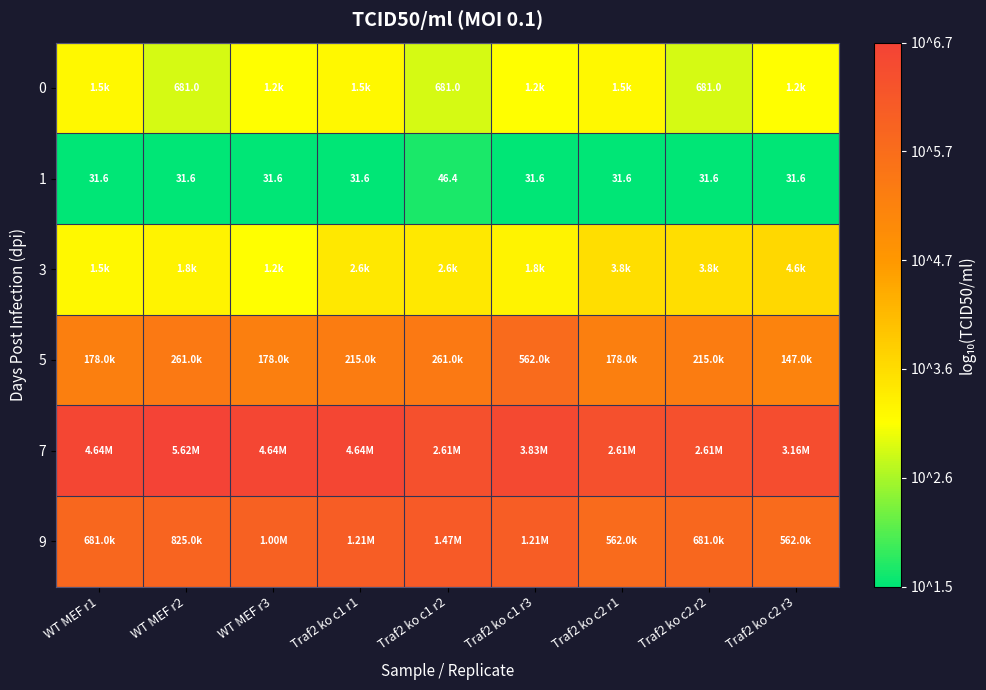

What is the spread (max minus min) of values at WT MEF r1?

5.2